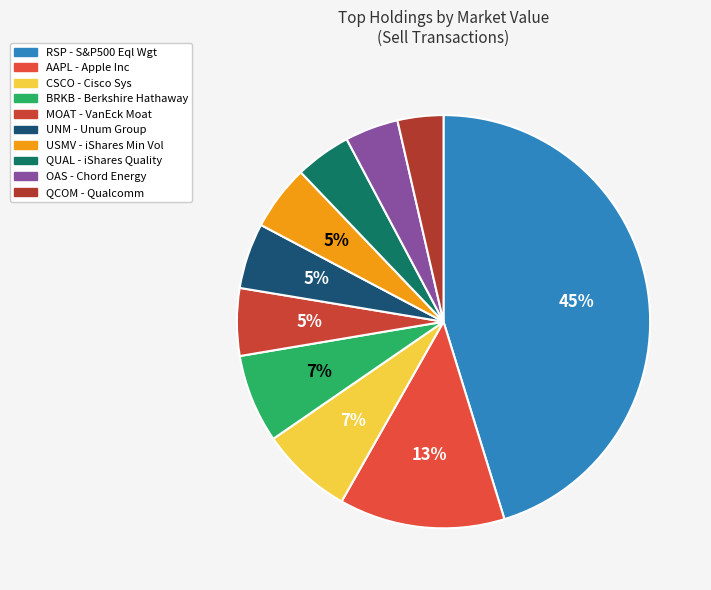

Does any single category account for the majority?

No